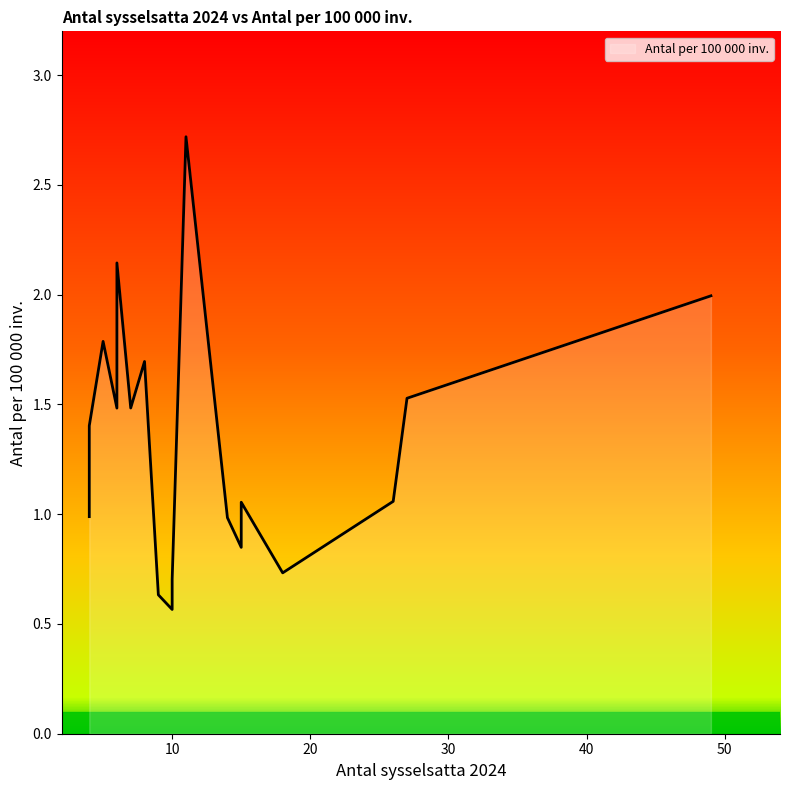

What is the difference between the values at 10 and 27?

0.8